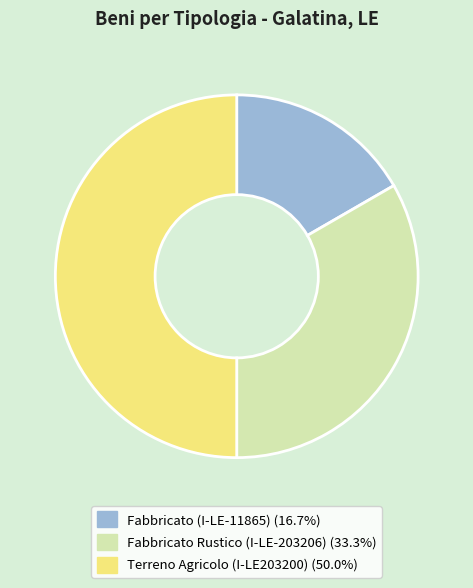

Does Fabbricato (I-LE-11865) represent more than half of the total?

No